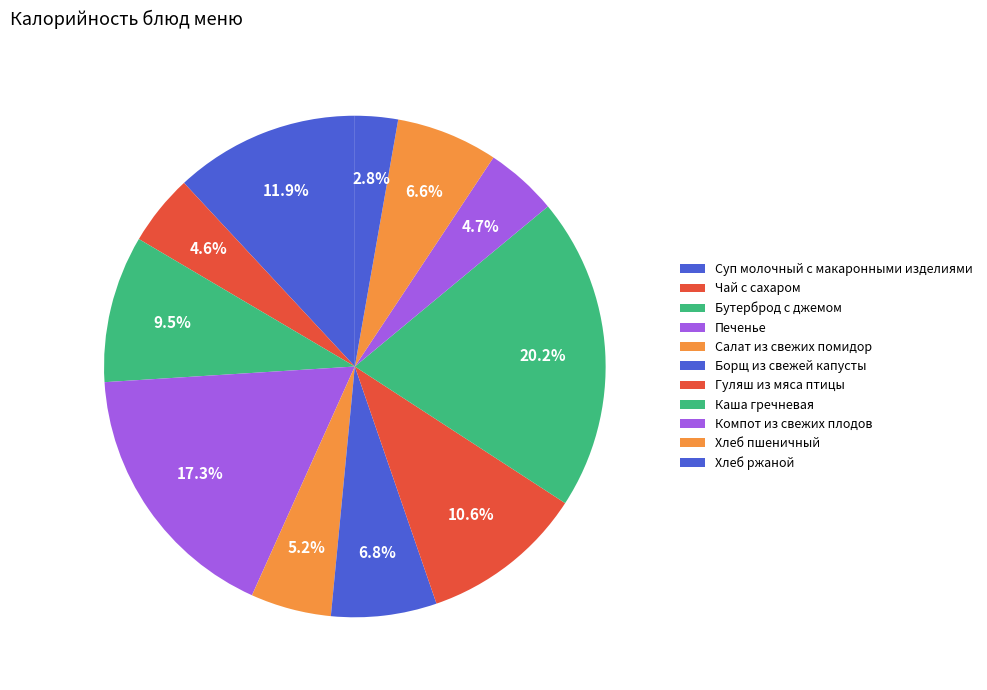

What percentage is the Салат из свежих помидор slice, to the nearest percent?

5%